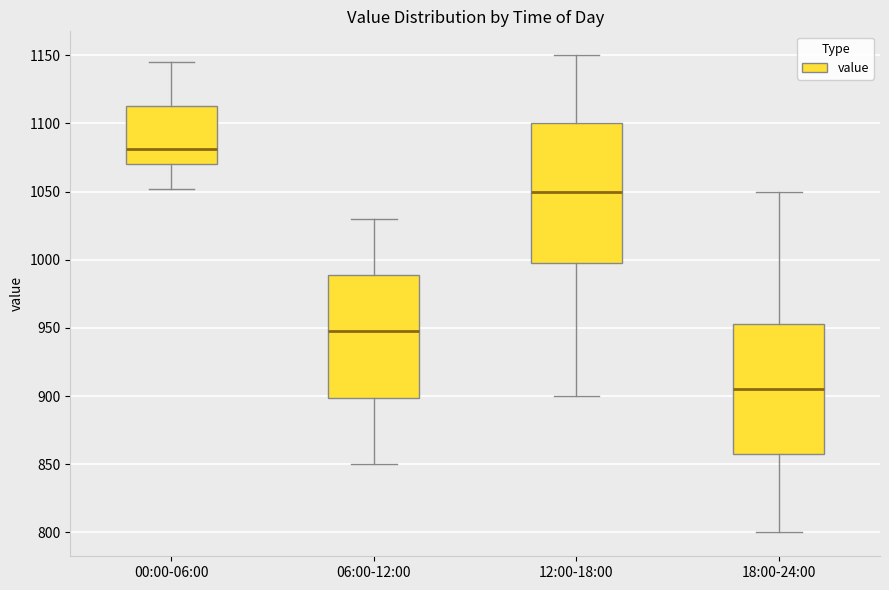

Which box has the highest median line?

00:00-06:00